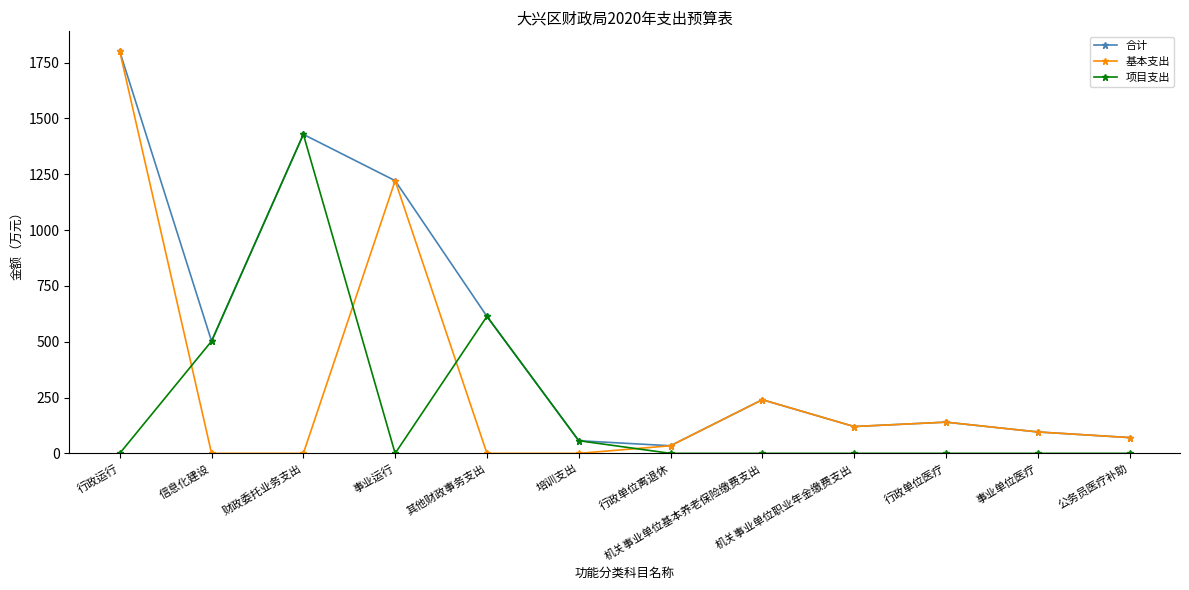

How many values in the 基本支出 series exceed 95?

6